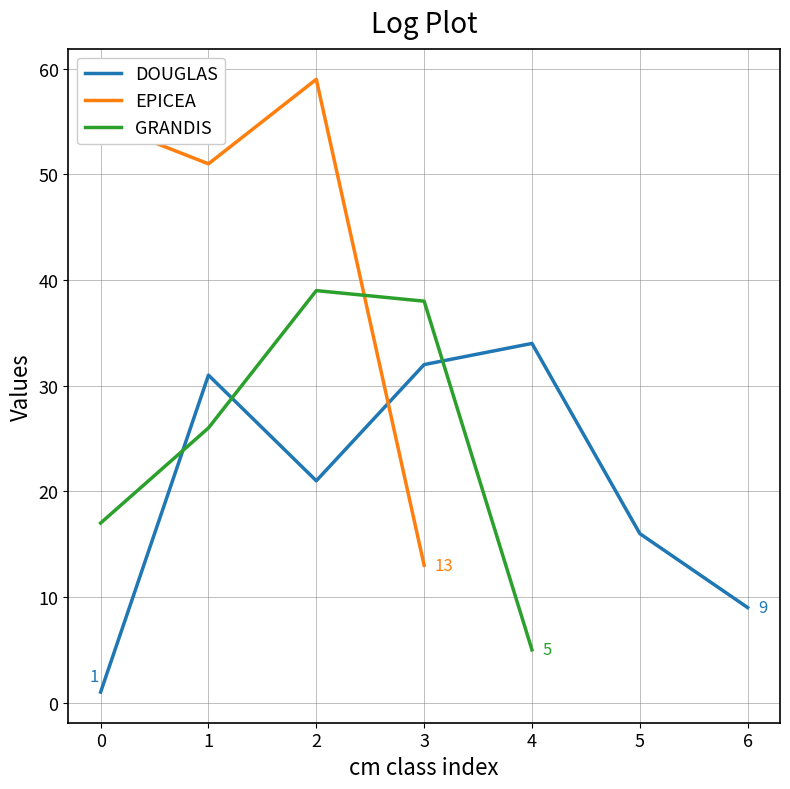

The value of DOUGLAS at 3 is 54. True or false?

False